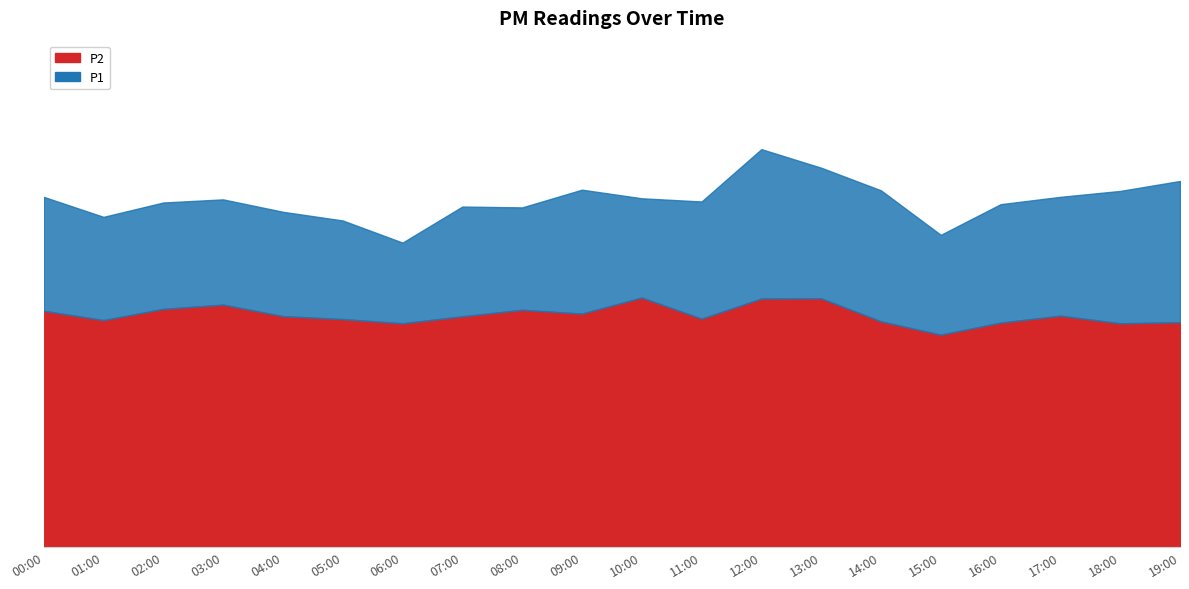

The P1 series shows 21.7 at 18:00. True or false?

False